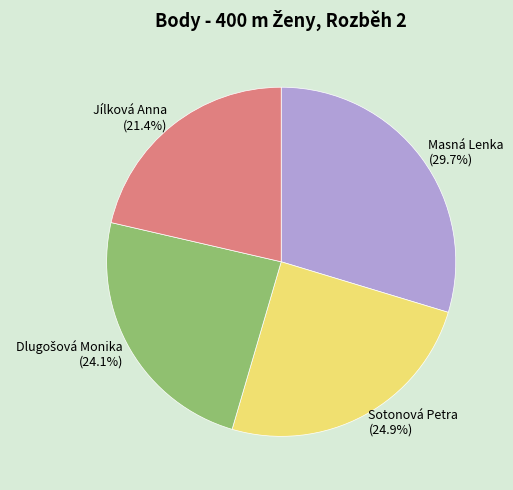

Combined, do Sotonová Petra (24.9%) and Jílková Anna (21.4%) account for over 50%?

No